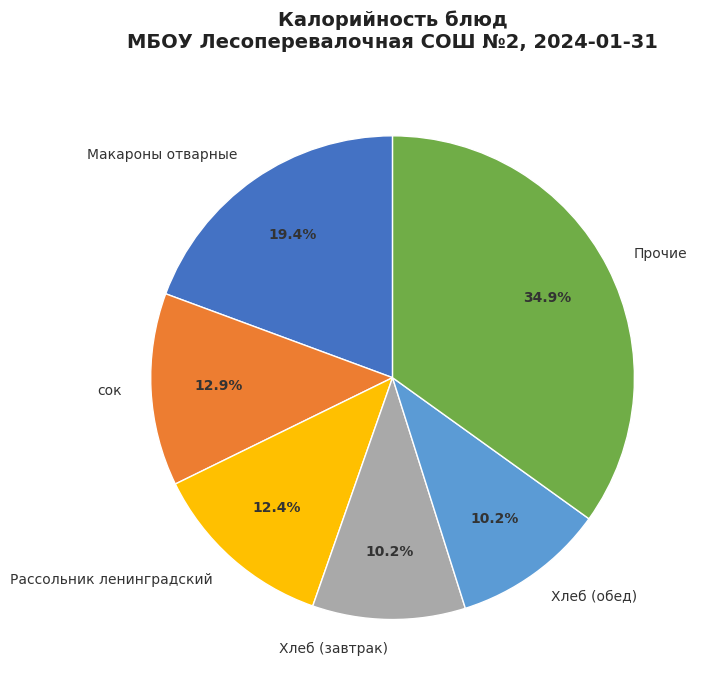

Does Рассольник ленинградский represent more than half of the total?

No